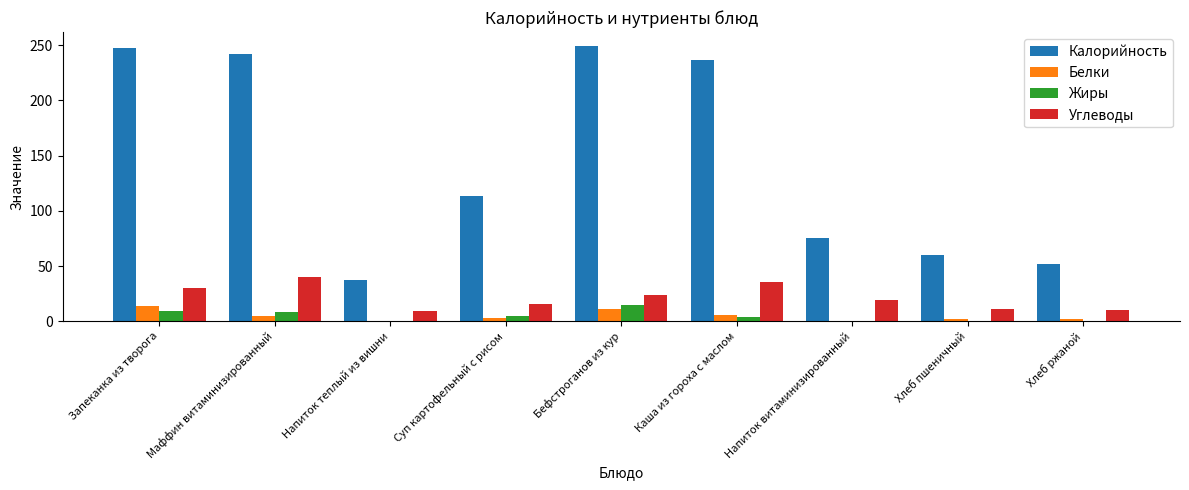

The Углеводы series shows 8.6 at Бефстроганов из кур. True or false?

False